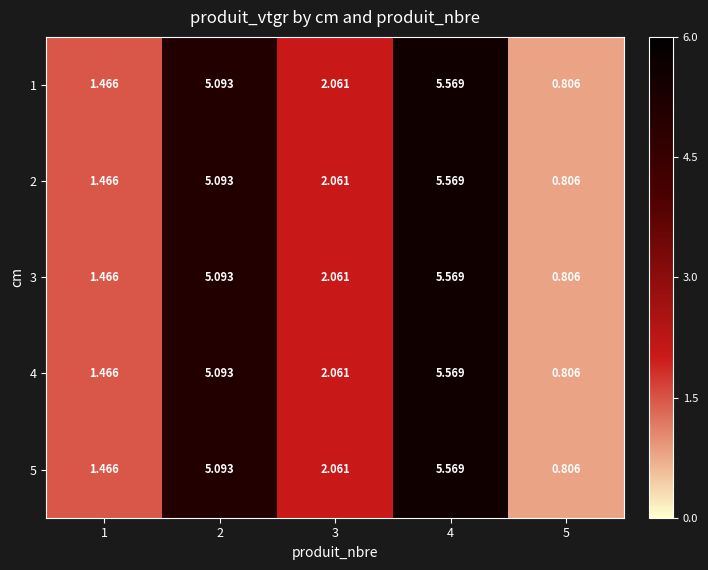

At which category is the sum across all series the highest?

4